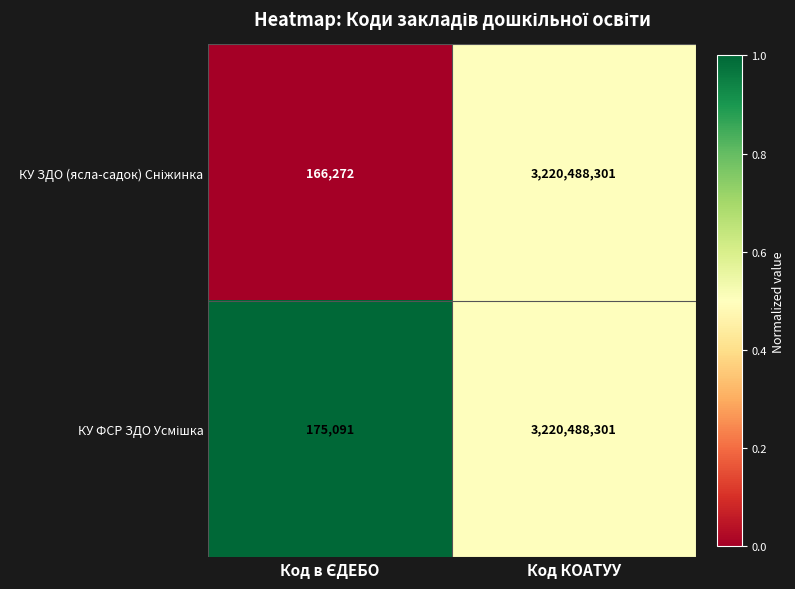

Which category has the highest value across all series?

Код КОАТУУ